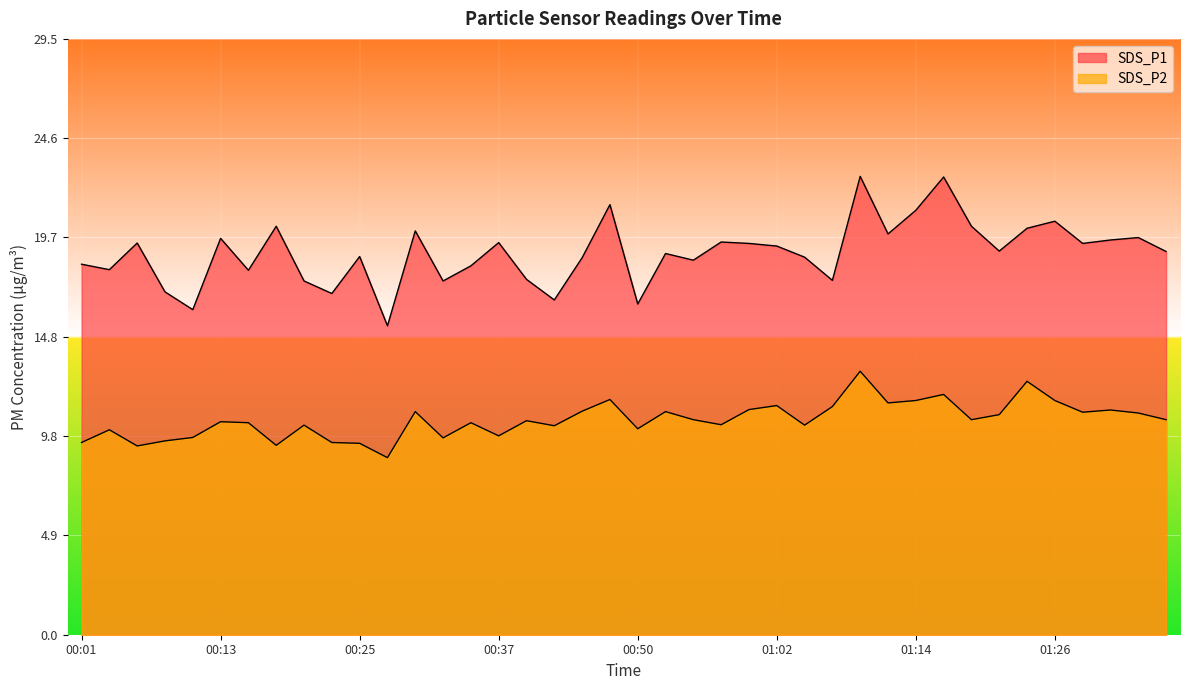

Is it true that SDS_P2 equals 11.6 at 01:26?

True